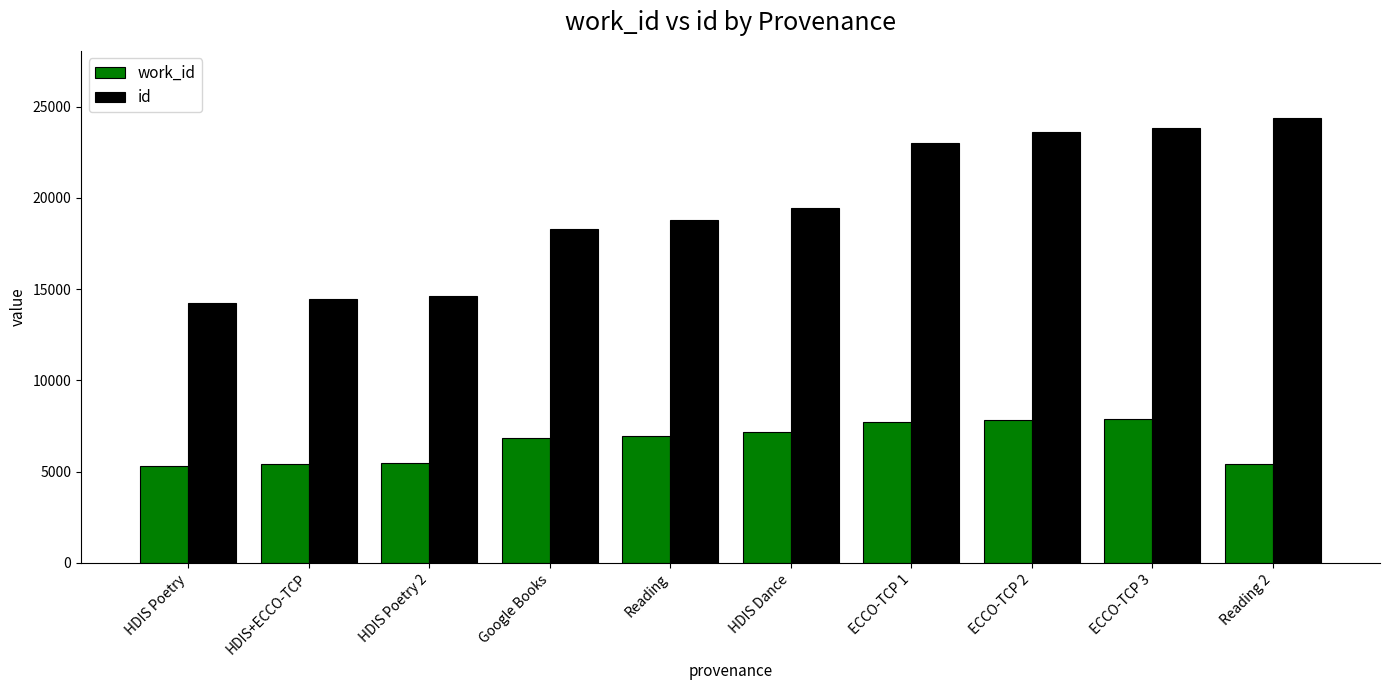

Read the work_id value at HDIS Dance, to the nearest 50.

7150